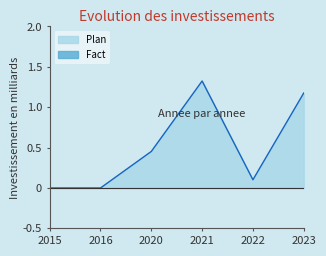

What is the value of the 3rd point from the left?

0.5